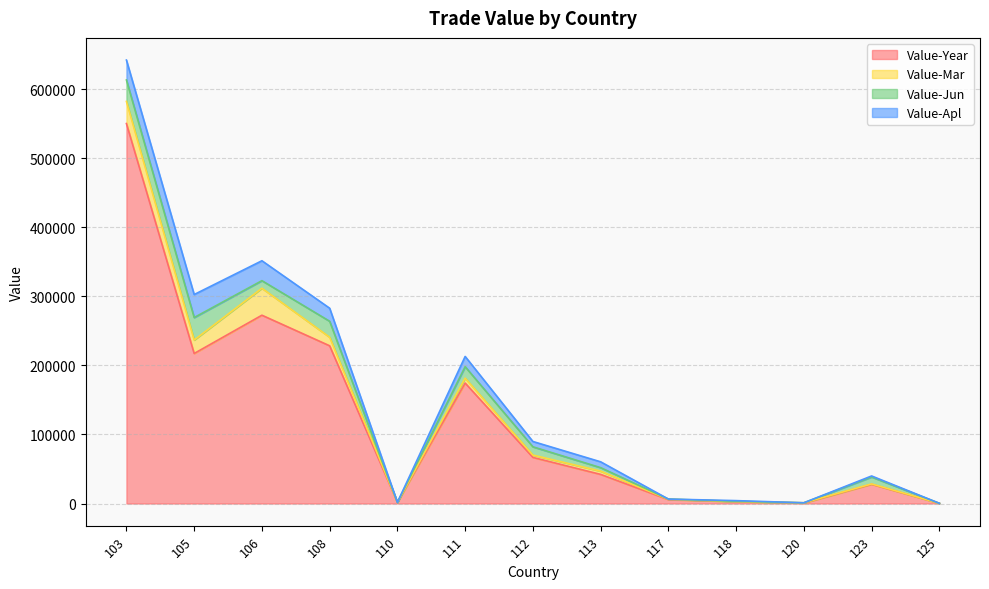

Reading right to left, transcribe all the data shown in this chart.

Value-Year: 125=287	123=27802	120=663	118=2813	117=5661	113=42140	112=66736	111=174388	110=1634	108=228310	106=272597	105=217183	103=550074
Value-Mar: 125=0	123=551	120=383	118=0	117=501	113=4700	112=3402	111=7118	110=0	108=12389	106=39066	105=19459	103=32046
Value-Jun: 125=0	123=10052	120=0	118=414	117=263	113=5061	112=11959	111=16588	110=0	108=23123	106=10941	105=32597	103=31037
Value-Apl: 125=0	123=1468	120=0	118=944	117=0	113=8463	112=7686	111=14817	110=0	108=18904	106=28846	105=33313	103=28826